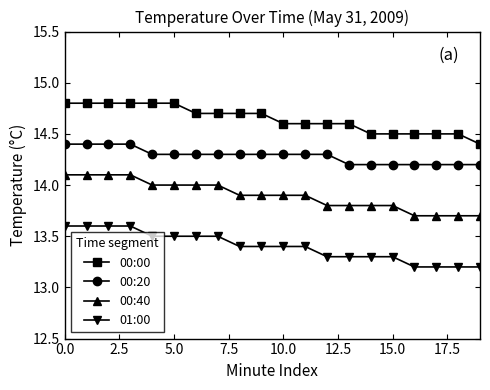

What is the maximum value for 00:00?

14.8